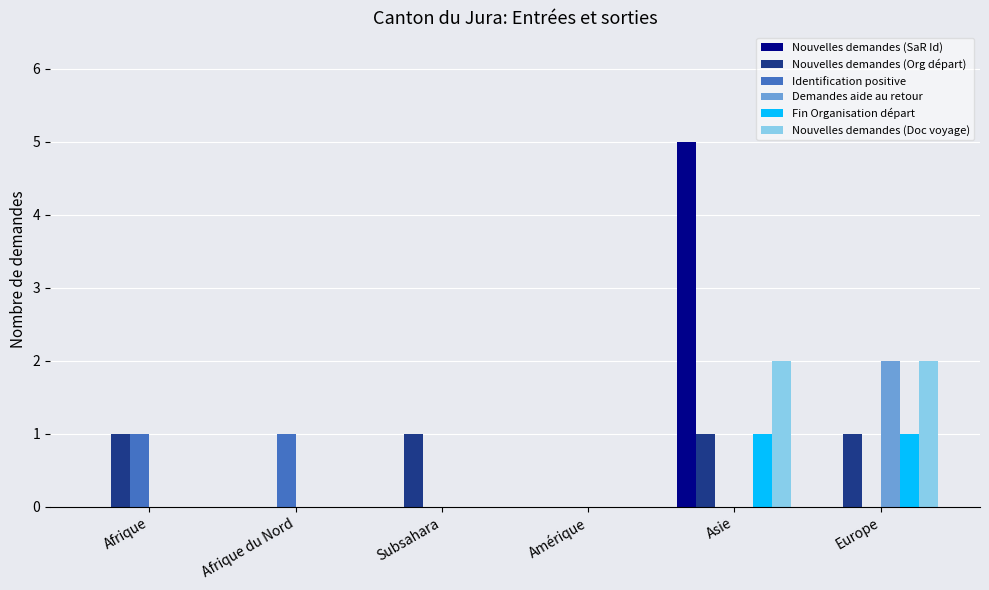

How many groups of bars are there?

6